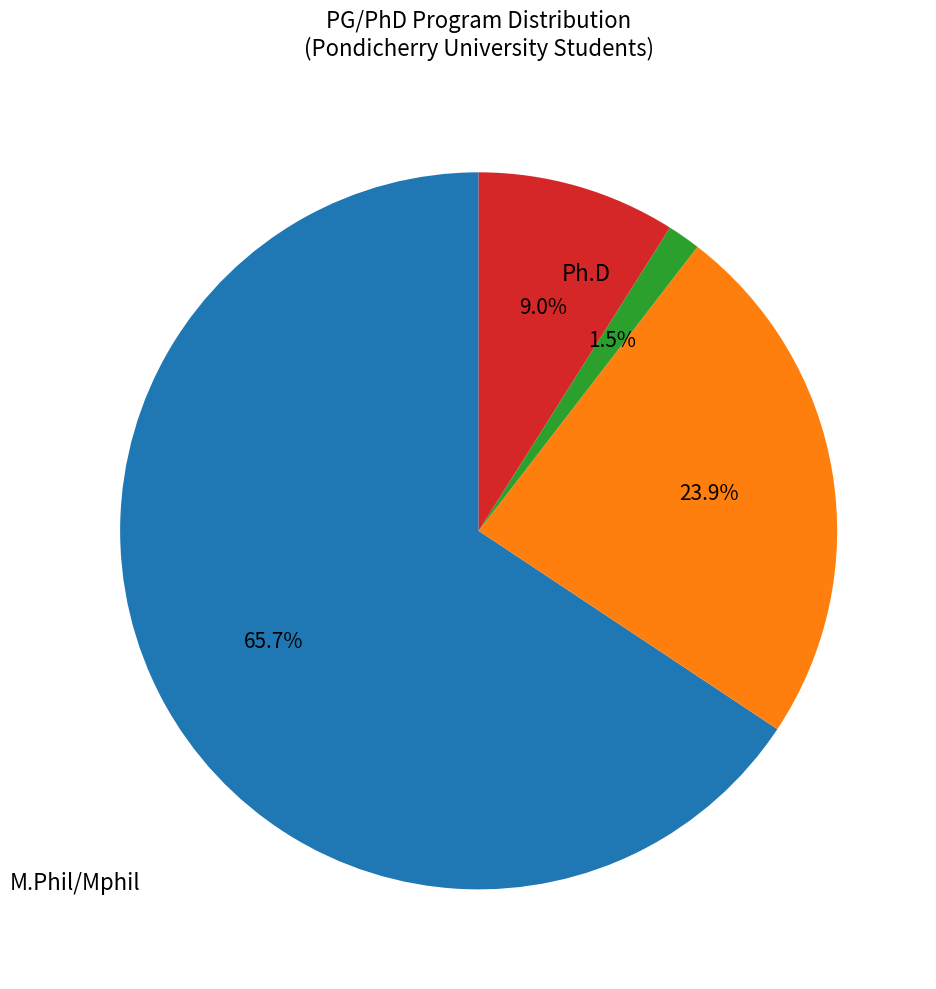

Is there any slice that represents more than half of the pie?

Yes